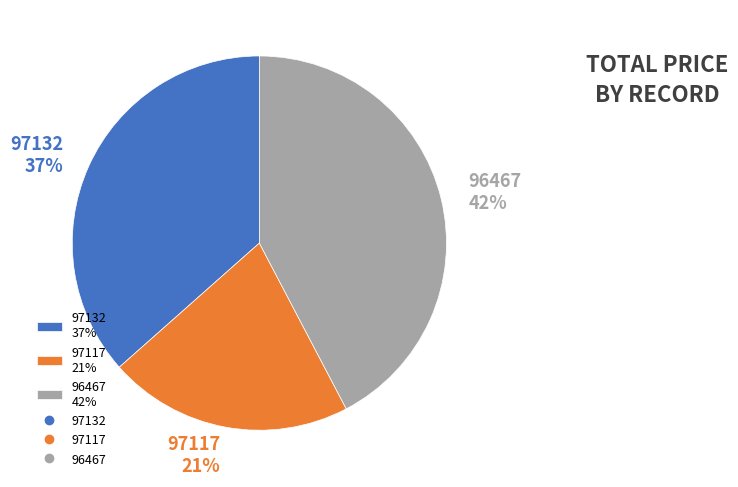

Is the sum of 96467 42% and 97132 37% greater than half?

Yes